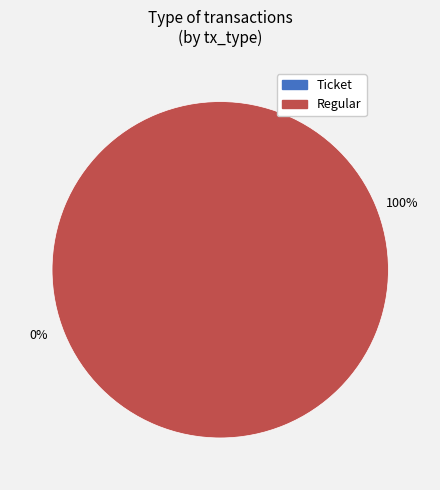

Is it true that Regular is 99% of the pie?

False